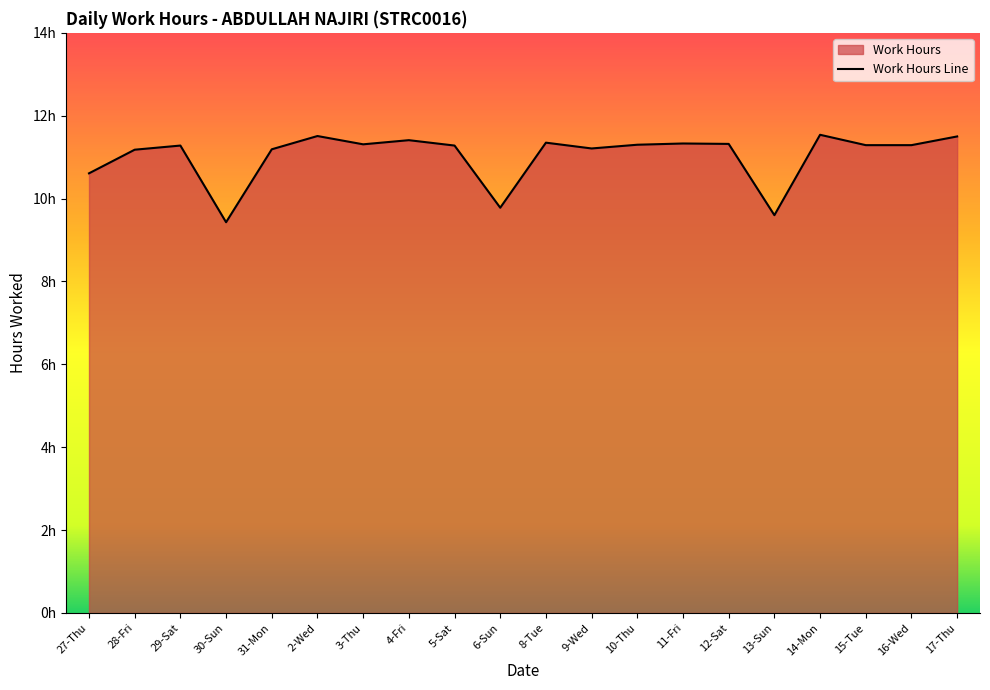

What is the sum of the values at 28-Fri and 5-Sat?

22.5